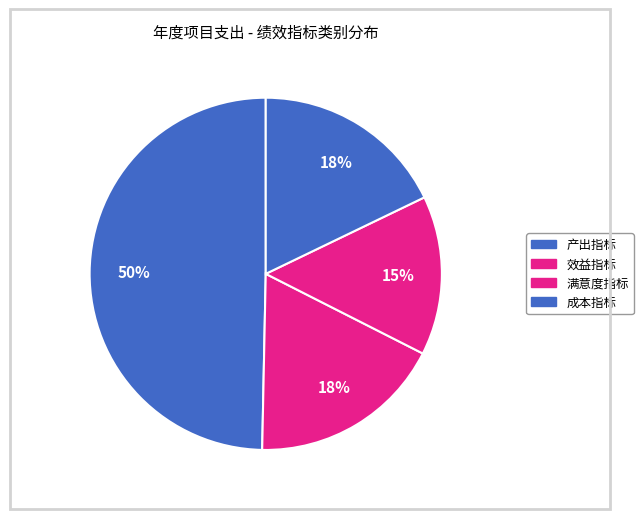

How many slices are in this pie chart?

4